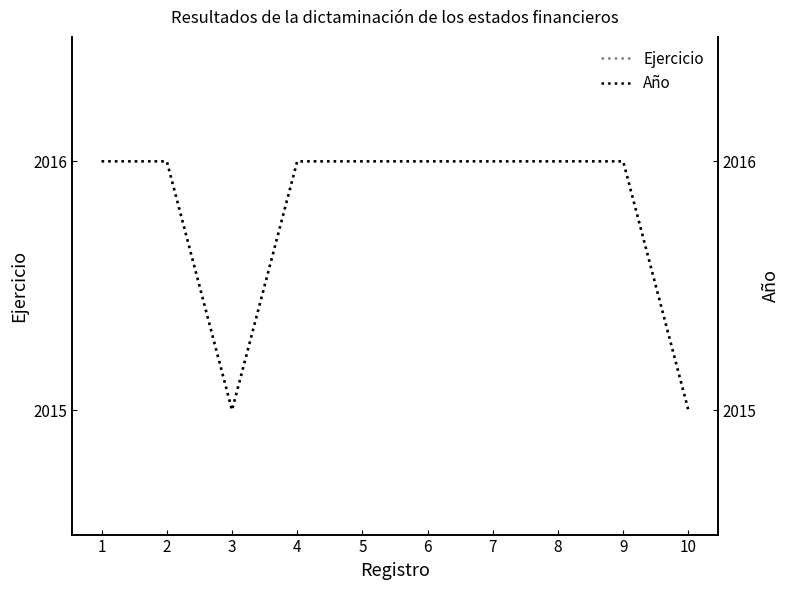

Is the value of Ejercicio at 9 greater than the value of Año at 1?

No